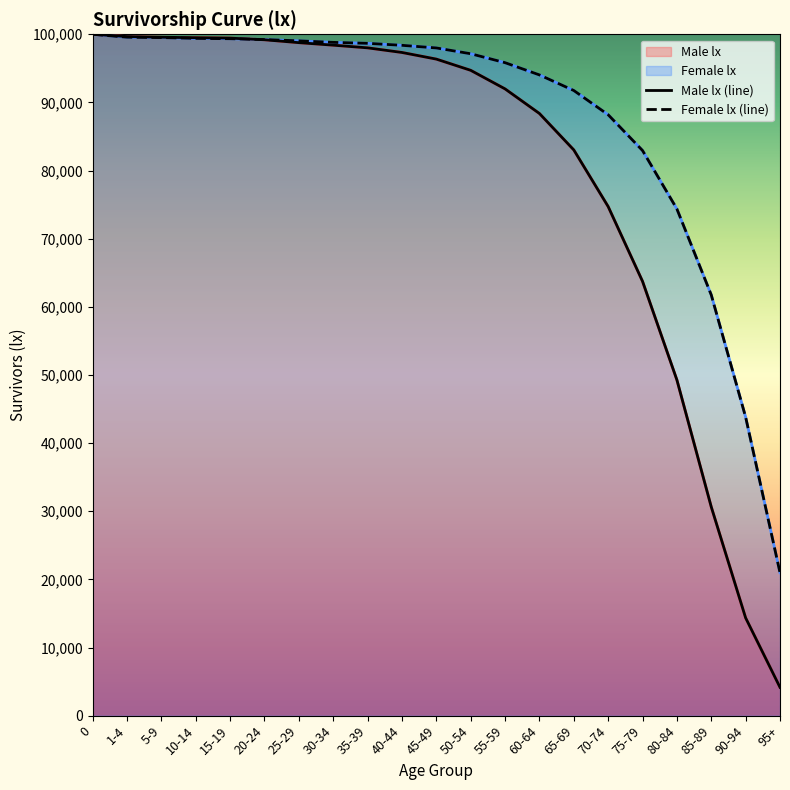

What are all the series names shown in the legend?

Male lx, Female lx